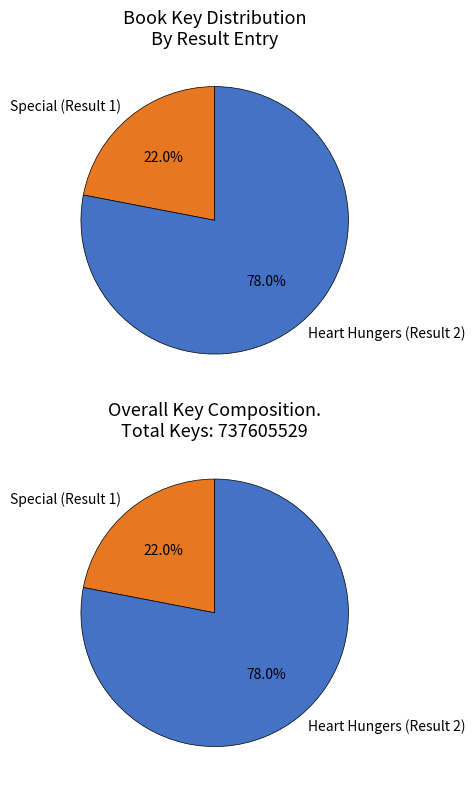

To the nearest percent, what is the difference between the Special (Result 1) and Heart Hungers (Result 2) slice percentages?

56%